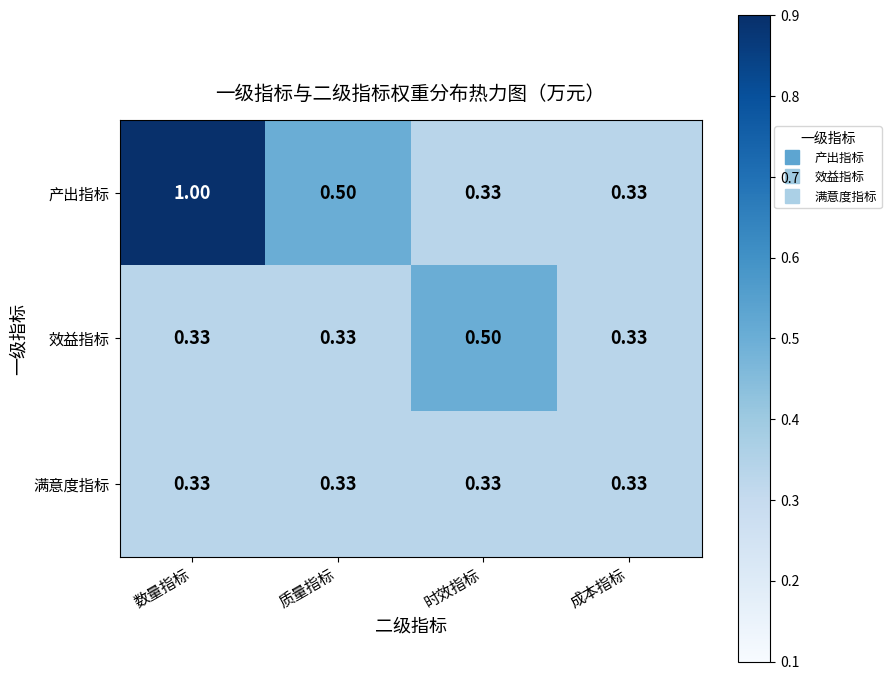

Between 时效指标 and 成本指标, which series saw the biggest shift?

效益指标